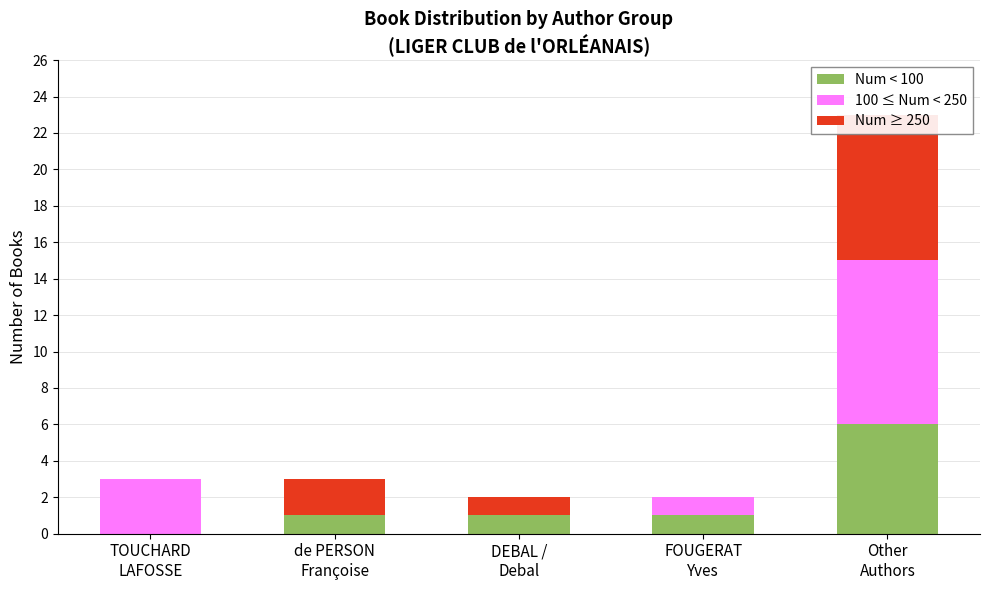

Reading left to right, list all the values displayed in this chart.

Num < 100: TOUCHARD
LAFOSSE=0	de PERSON
Françoise=1	DEBAL /
Debal=1	FOUGERAT
Yves=1	Other
Authors=6
100 ≤ Num < 250: TOUCHARD
LAFOSSE=3	de PERSON
Françoise=0	DEBAL /
Debal=0	FOUGERAT
Yves=1	Other
Authors=9
Num ≥ 250: TOUCHARD
LAFOSSE=0	de PERSON
Françoise=2	DEBAL /
Debal=1	FOUGERAT
Yves=0	Other
Authors=8